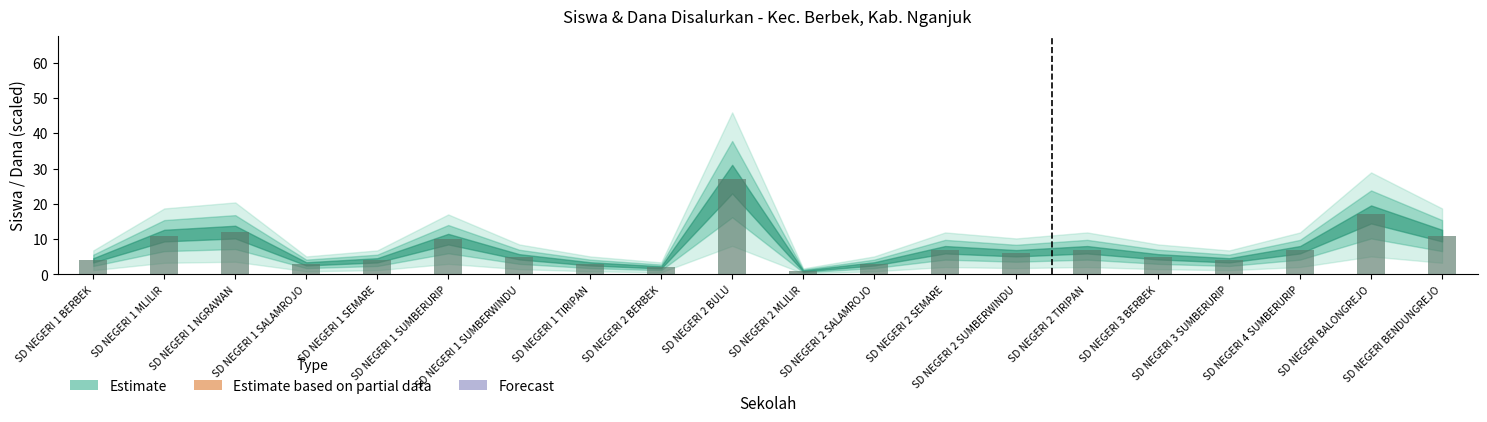

At which category does the chart reach its minimum across all series?

SD NEGERI 2 MLILIR